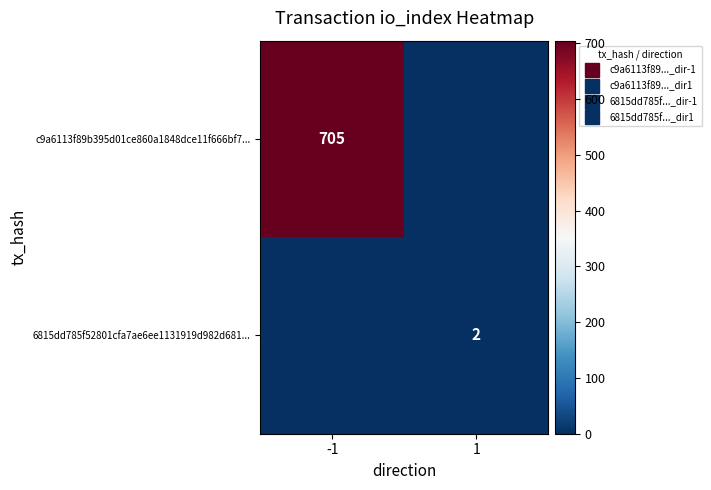

The value of 6815dd785f52801cfa7ae6ee1131919d982d681... at 1 is 1. True or false?

False